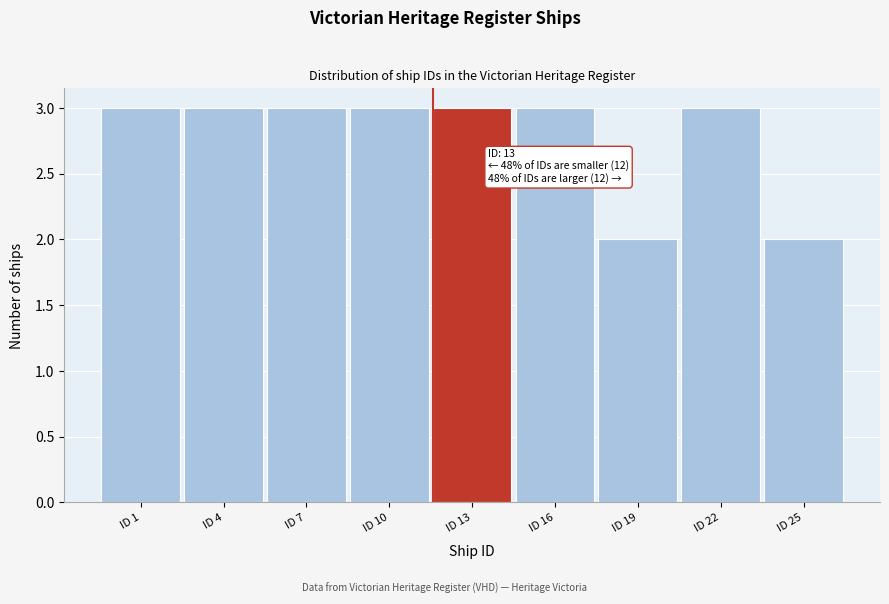

Reading left to right, list all the values displayed in this chart.

3	3	3	3	3	3	2	3	2